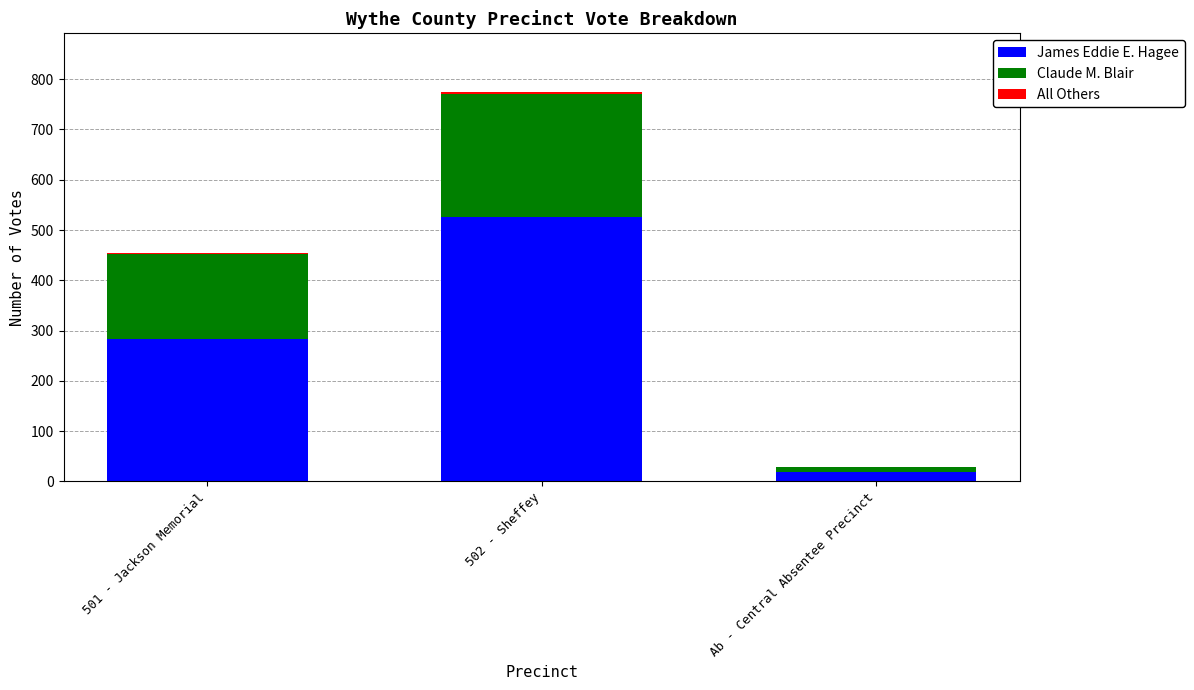

The value of James Eddie E. Hagee at 502 - Sheffey is 525. True or false?

True